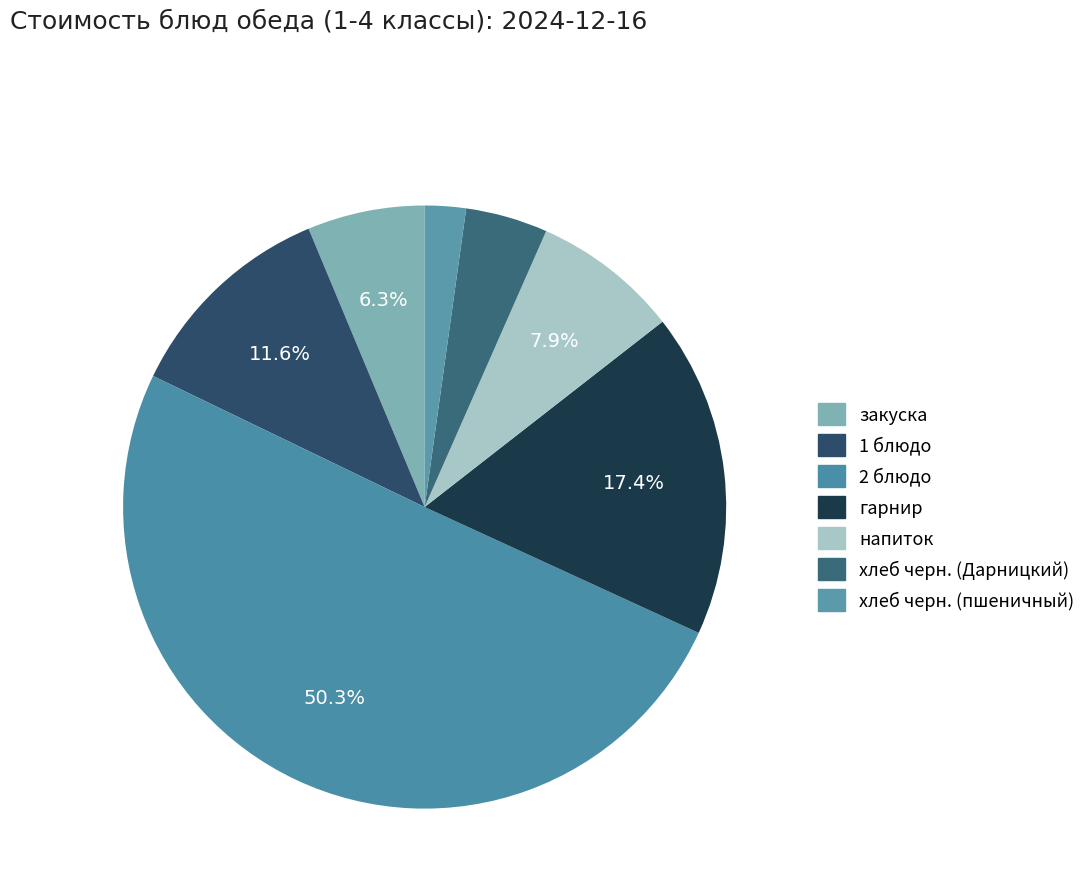

Does гарнир account for over 50% of the chart?

No